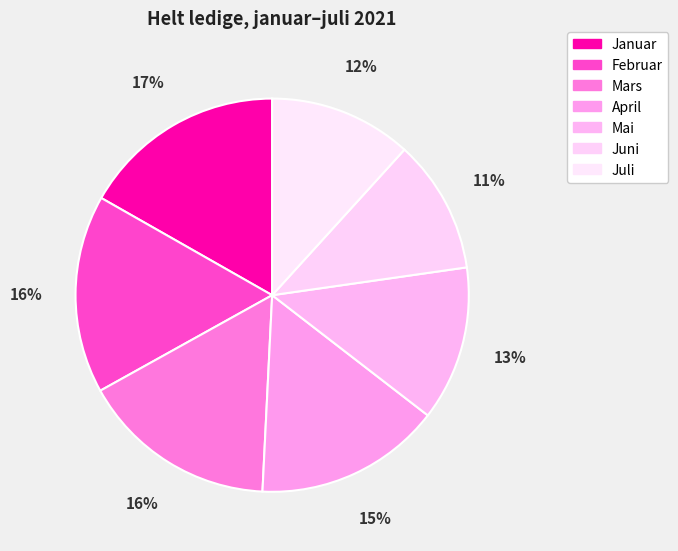

Count the number of slices in the pie.

7